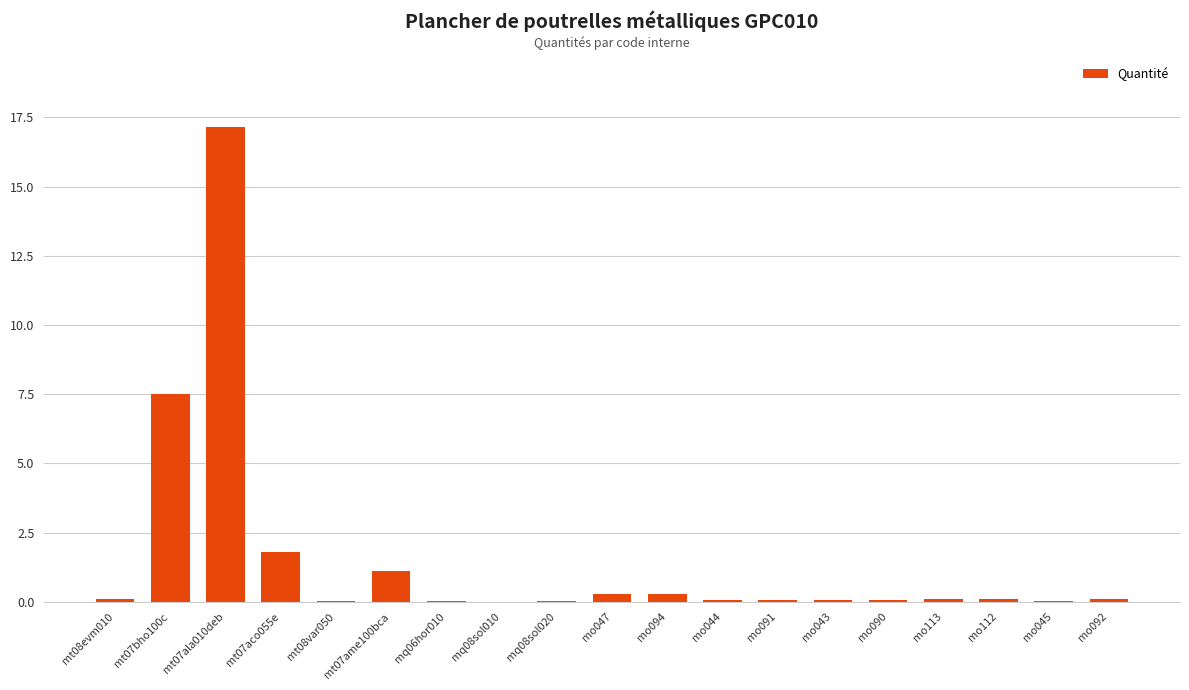

Read the value at mo043.

0.1